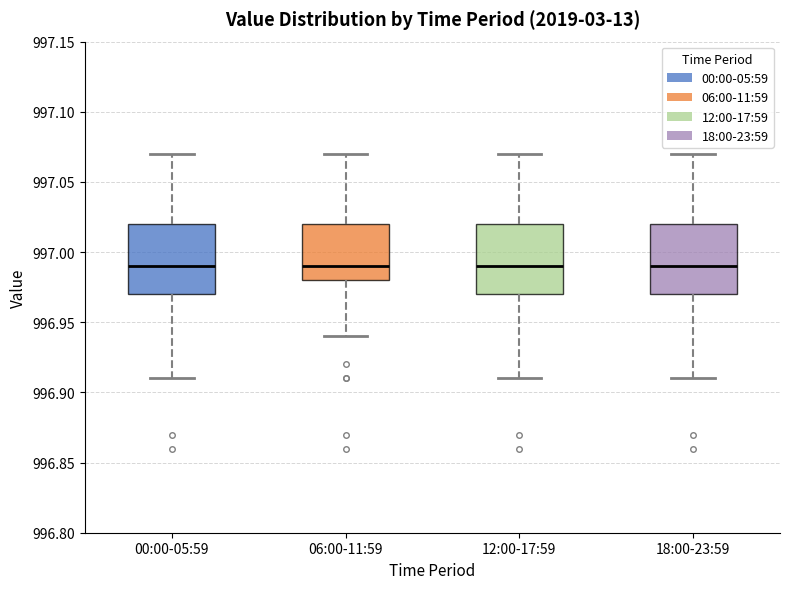

Reading left to right, read every box against the y-axis: the position of its median line, the range the box covers, and the ends of its whiskers. The values are not printed on the chart, so give them approximately, as read against the axis.

00:00-05:59: median 996.99, box 996.97 to 997.02, whiskers 996.91 to 997.07
06:00-11:59: median 996.99, box 996.98 to 997.02, whiskers 996.94 to 997.07
12:00-17:59: median 996.99, box 996.97 to 997.02, whiskers 996.91 to 997.07
18:00-23:59: median 996.99, box 996.97 to 997.02, whiskers 996.91 to 997.07